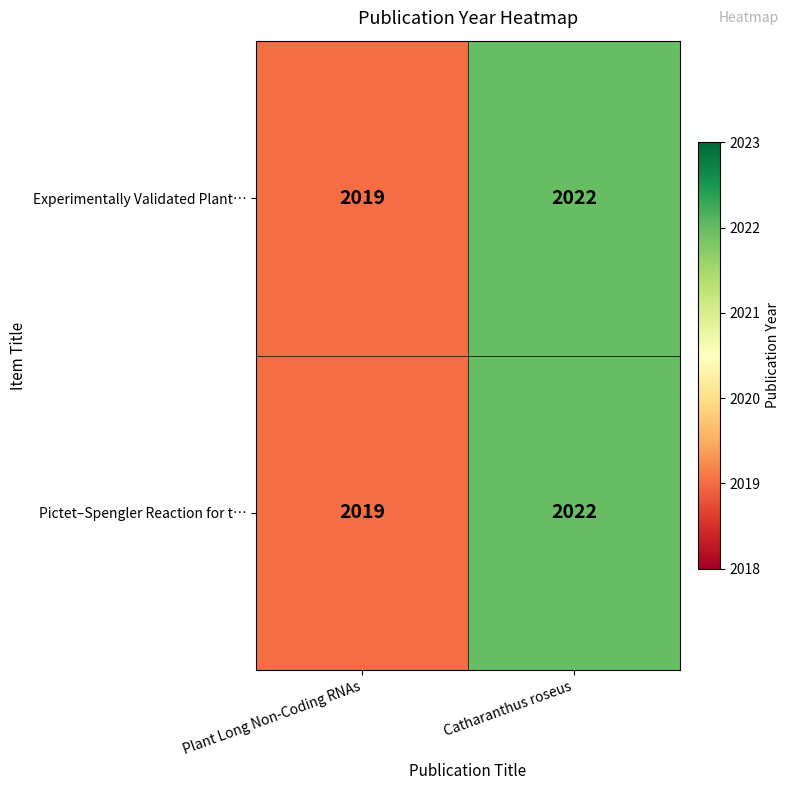

What is the difference between the maximum and minimum values in the Experimentally Validated Plant… series?

3